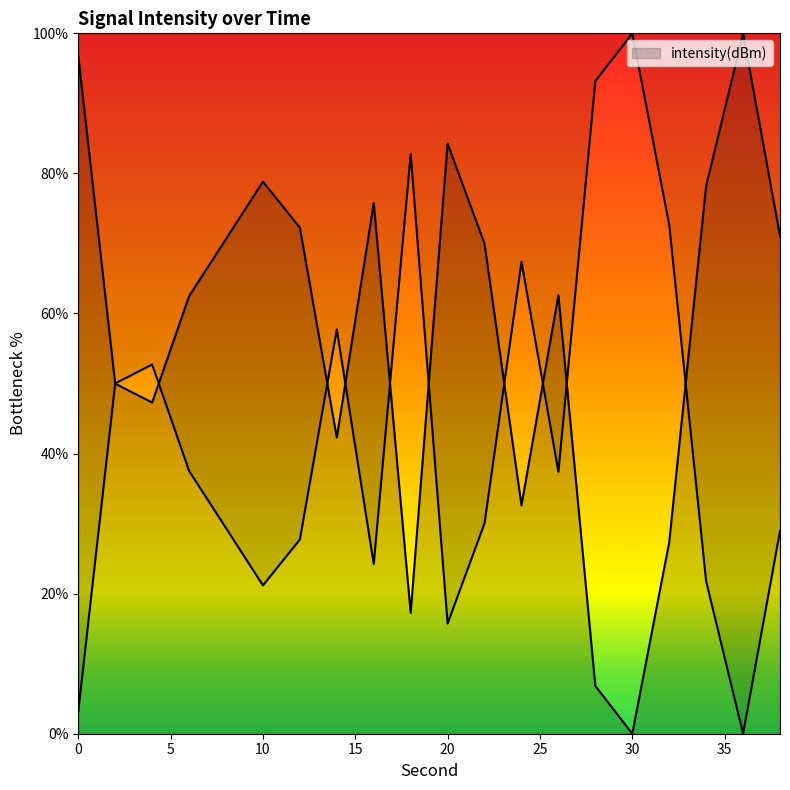

Is it true that the value at 10 is 78.8?

True